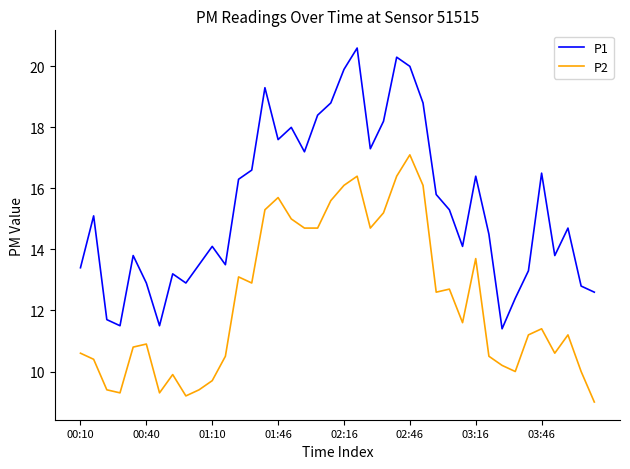

True or false: P2 and P1 intersect in this chart.

False